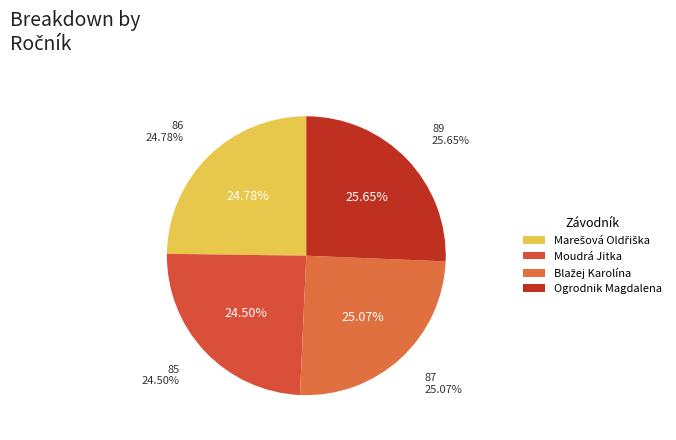

Is the sum of Moudrá Jitka and Ogrodnik Magdalena greater than half?

Yes